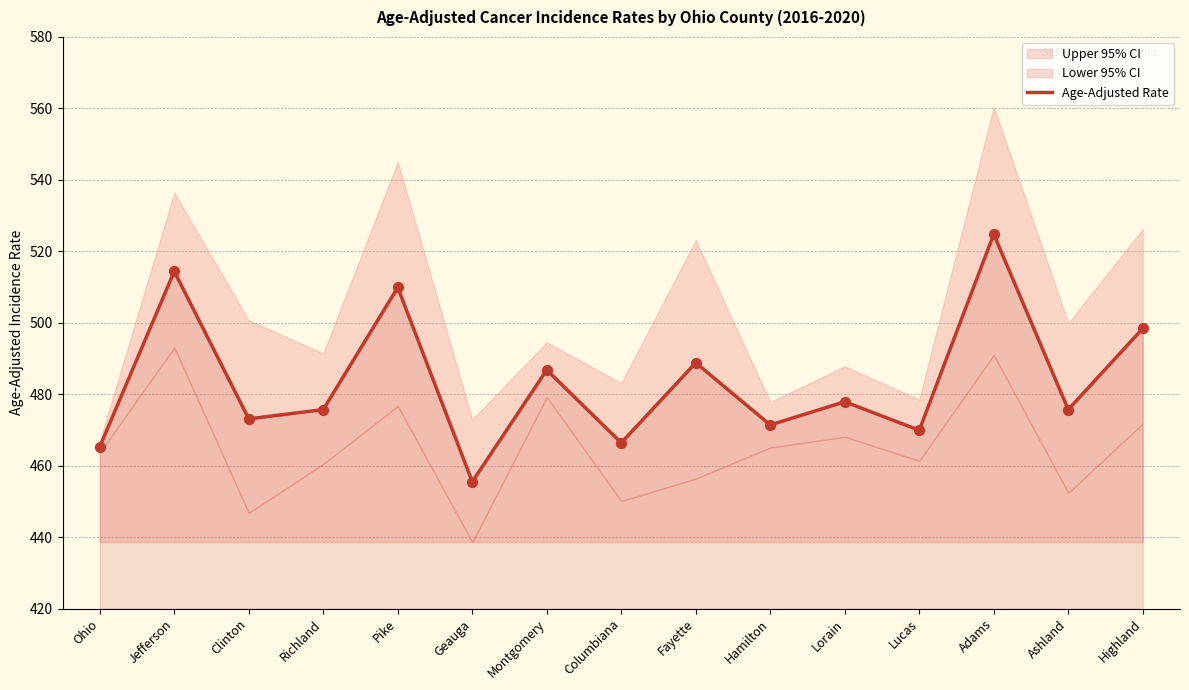

What is the change in value from Jefferson to Geauga?

-58.9